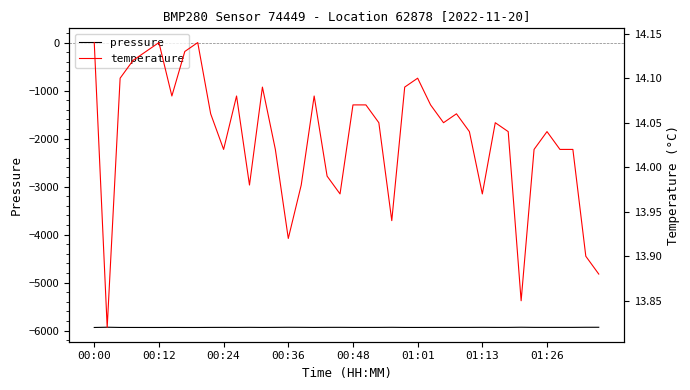

What is the minimum value for pressure?

-5936.1